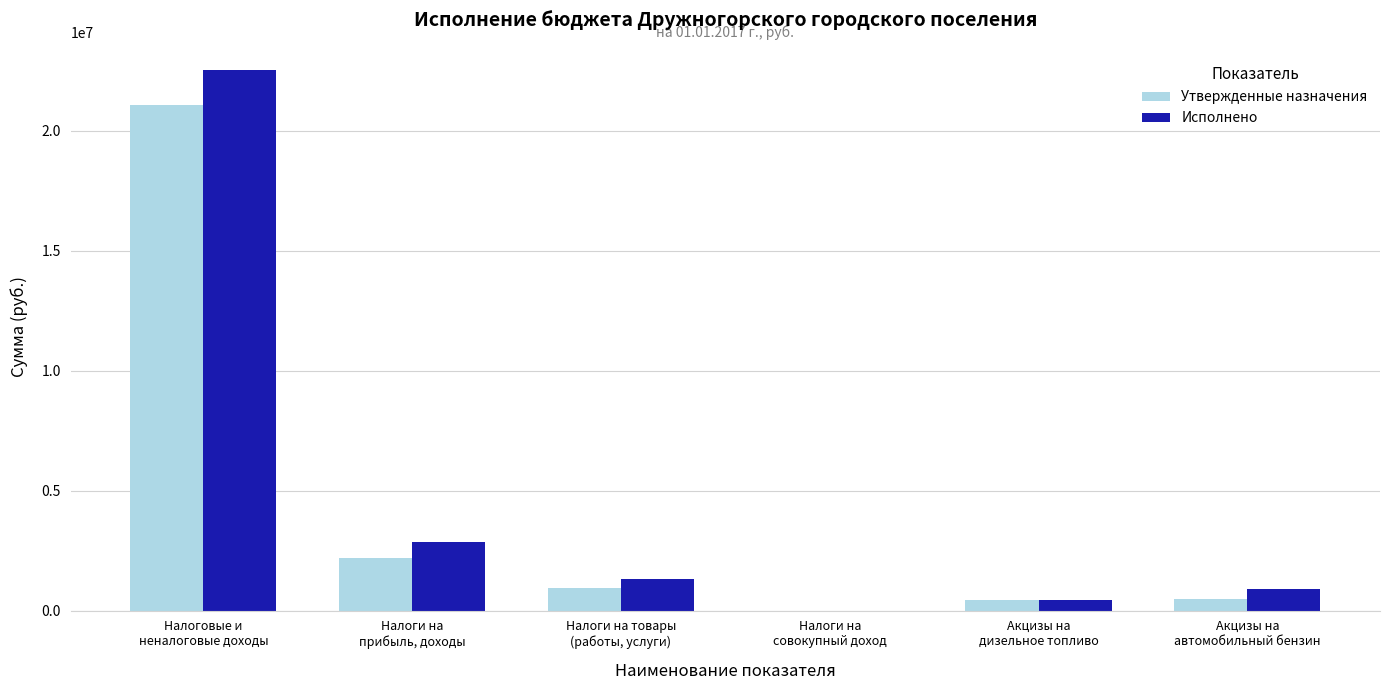

What is the maximum value for Утвержденные назначения?

21074224.6